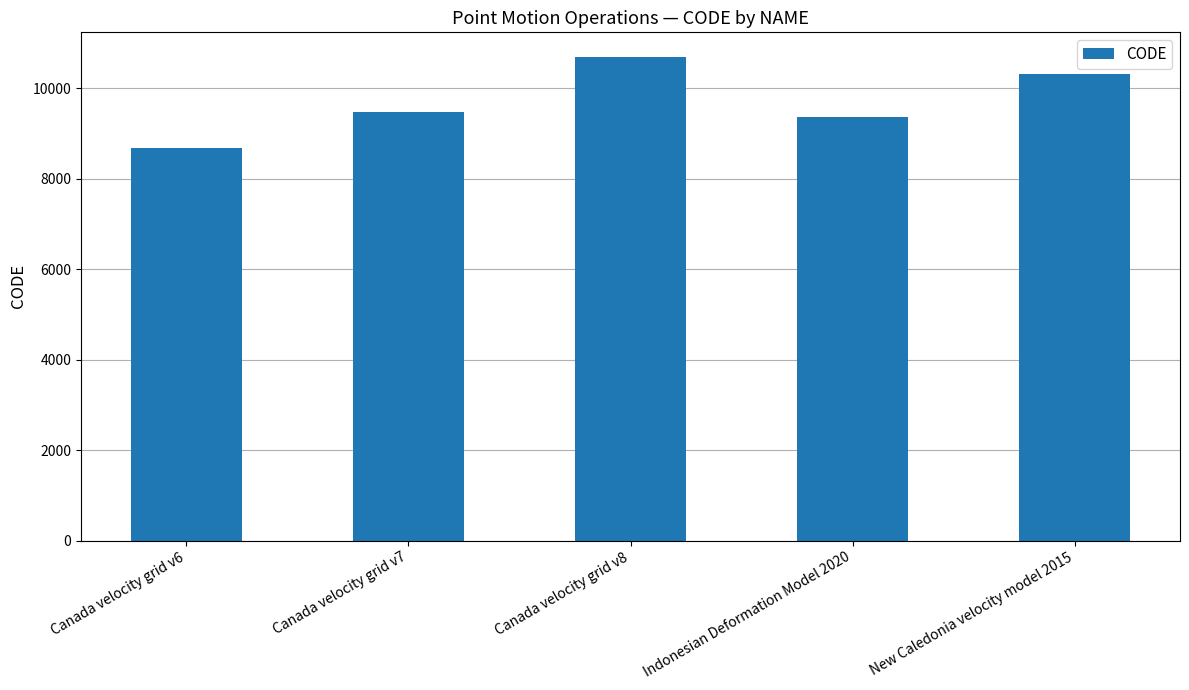

The chart shows a value of 10323 at New Caledonia velocity model 2015. True or false?

True